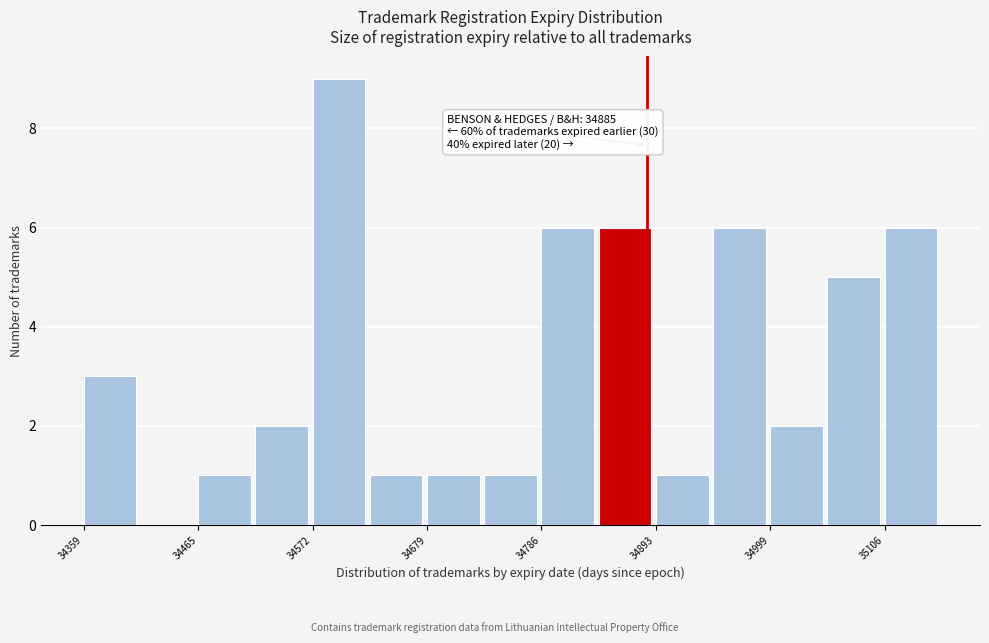

Around what value on the x-axis is the tallest bar? Give the approximate position of its centre, as read against the axis.

34600